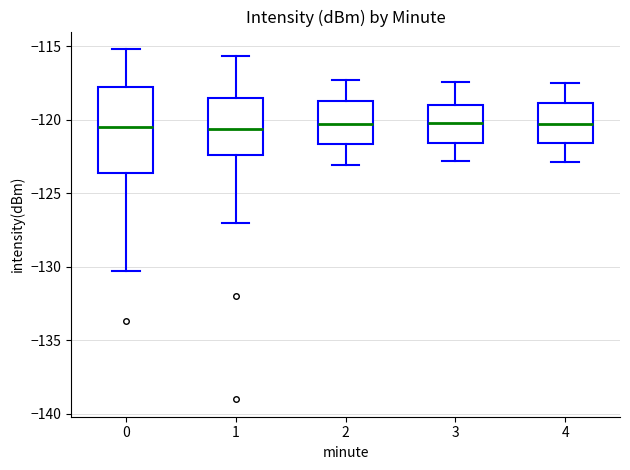

Where is the lower edge of the box at x = 1 on the y-axis? The values are not printed on the chart, so give them approximately, as read against the axis.

-122.5